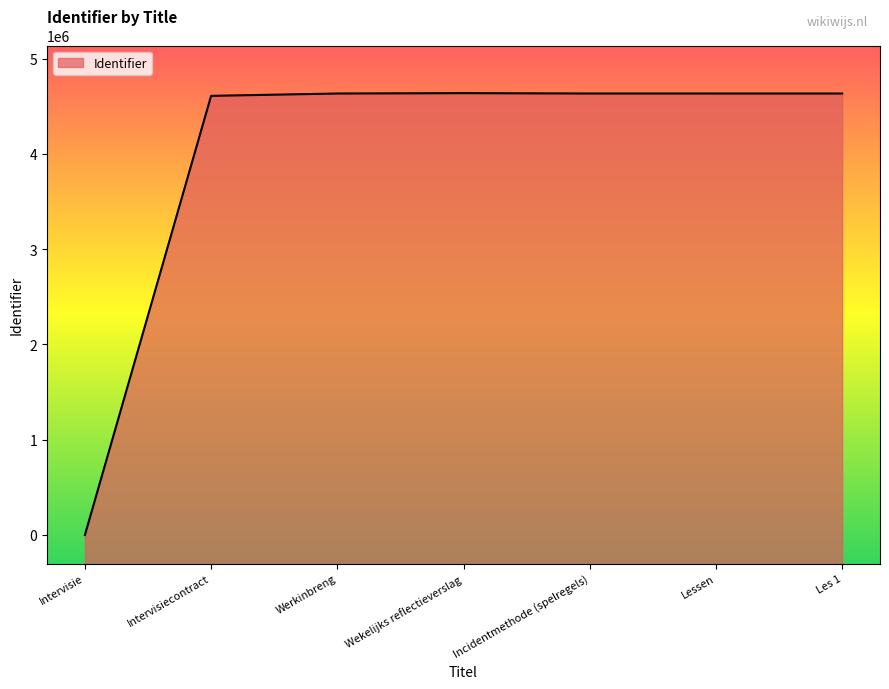

Rank the categories by value from lowest to highest.

Intervisie, Intervisiecontract, Lessen, Les 1, Werkinbreng, Incidentmethode (spelregels), Wekelijks reflectieverslag